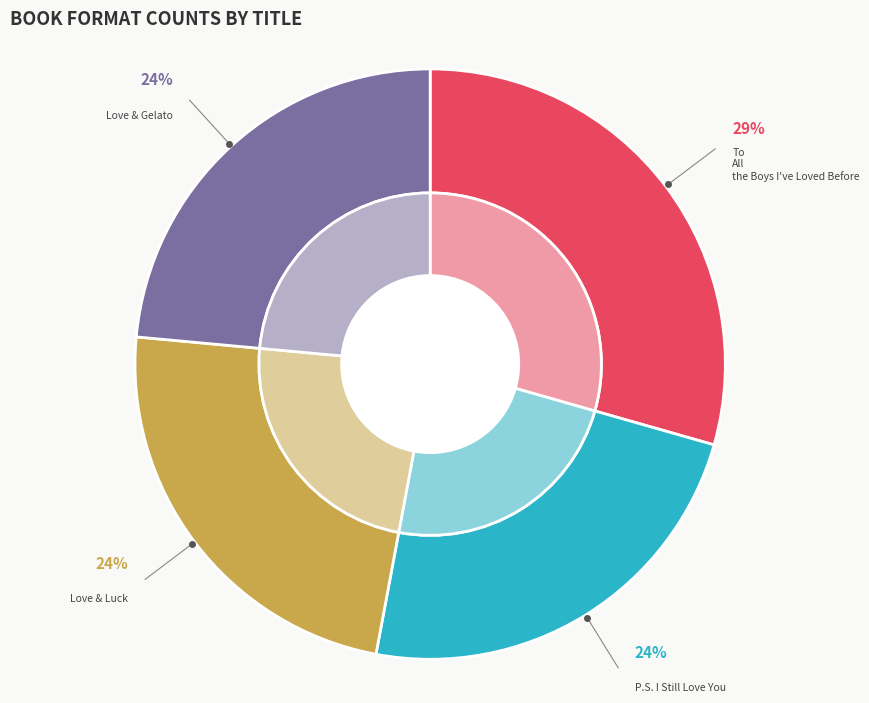

The Love & Gelato slice represents 24% of the pie. True or false?

True